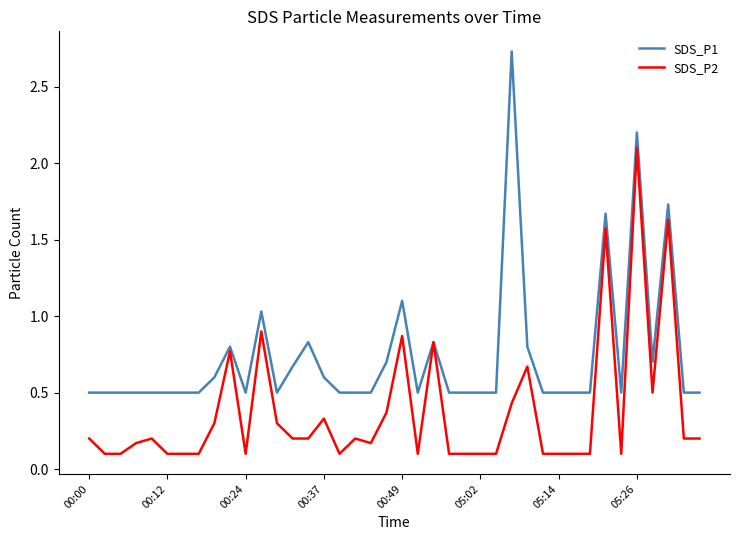

True or false: SDS_P1 has more than 1 points higher than both neighbors.

True